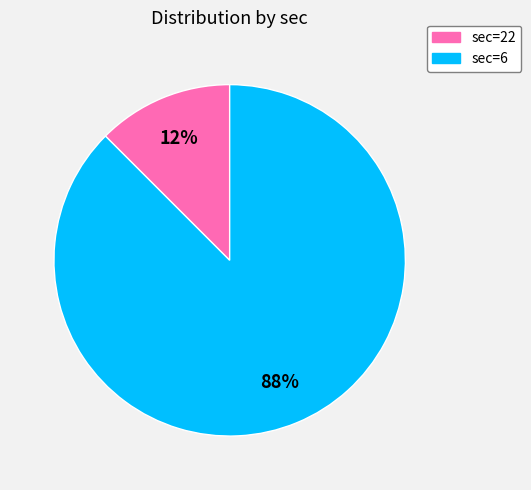

Is there any slice that represents more than half of the pie?

Yes